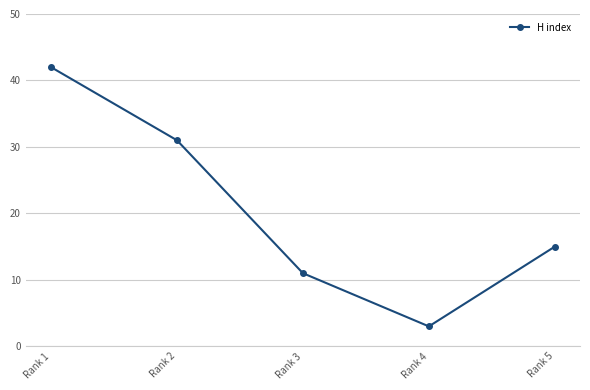

What is the difference between the second highest and second lowest values?

20